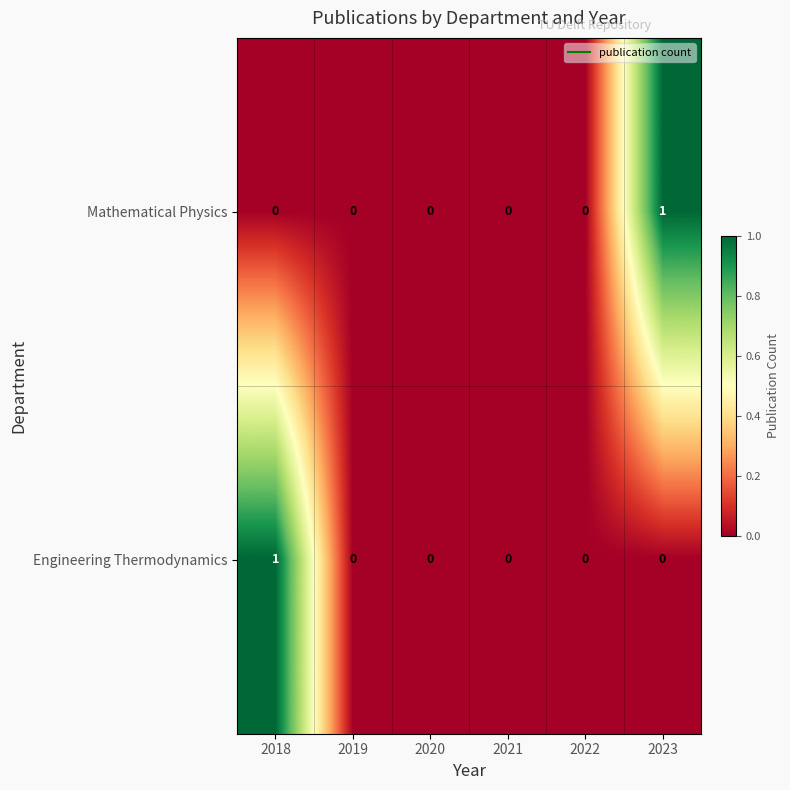

Reading left to right, extract all data points from this chart.

Mathematical Physics: 0	0	0	0	0	1
Engineering Thermodynamics: 1	0	0	0	0	0